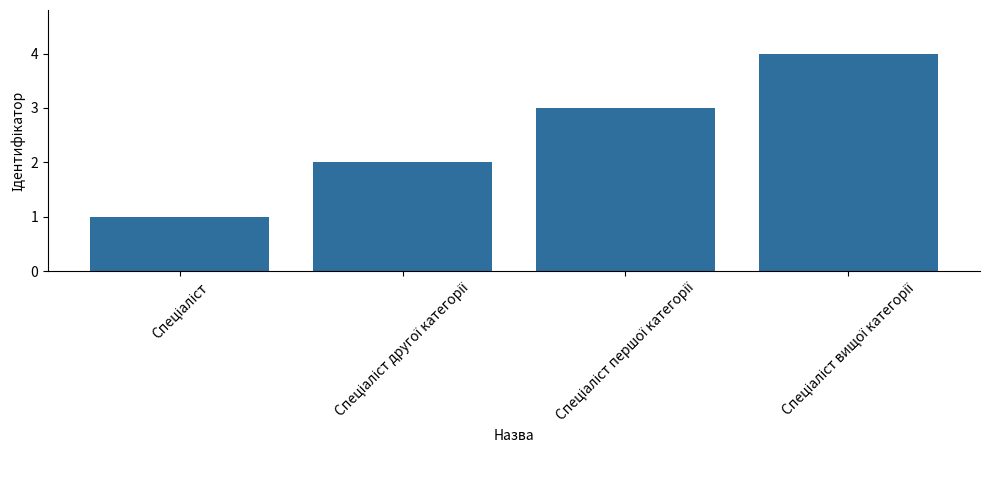

Does the chart contain stacked bars?

No